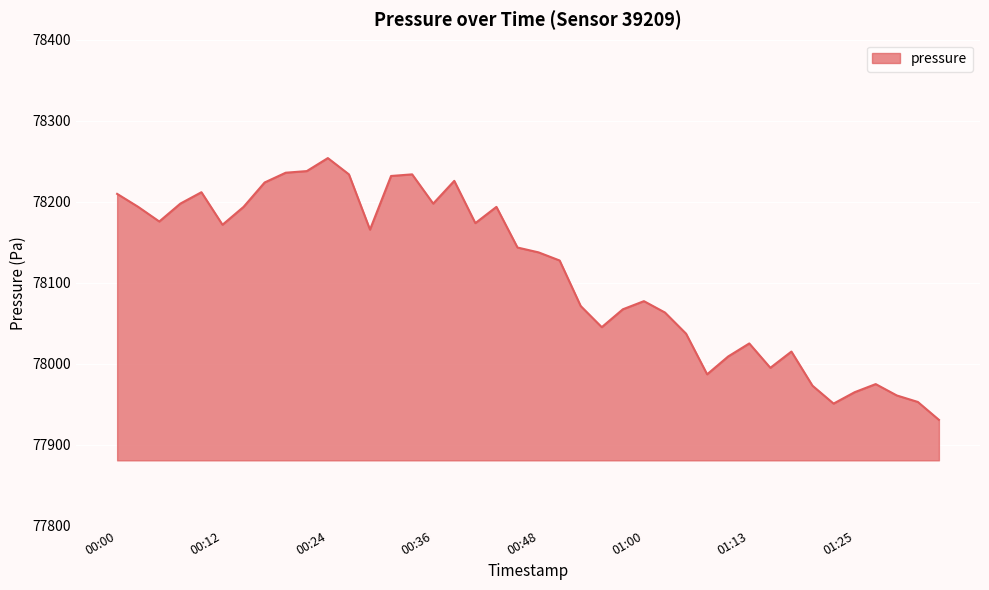

What is the greatest value displayed?

78253.8